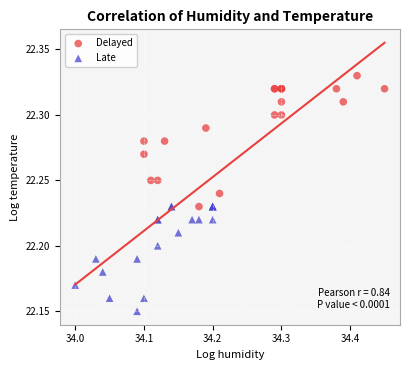

What are all the series names shown in the legend?

Delayed, Late